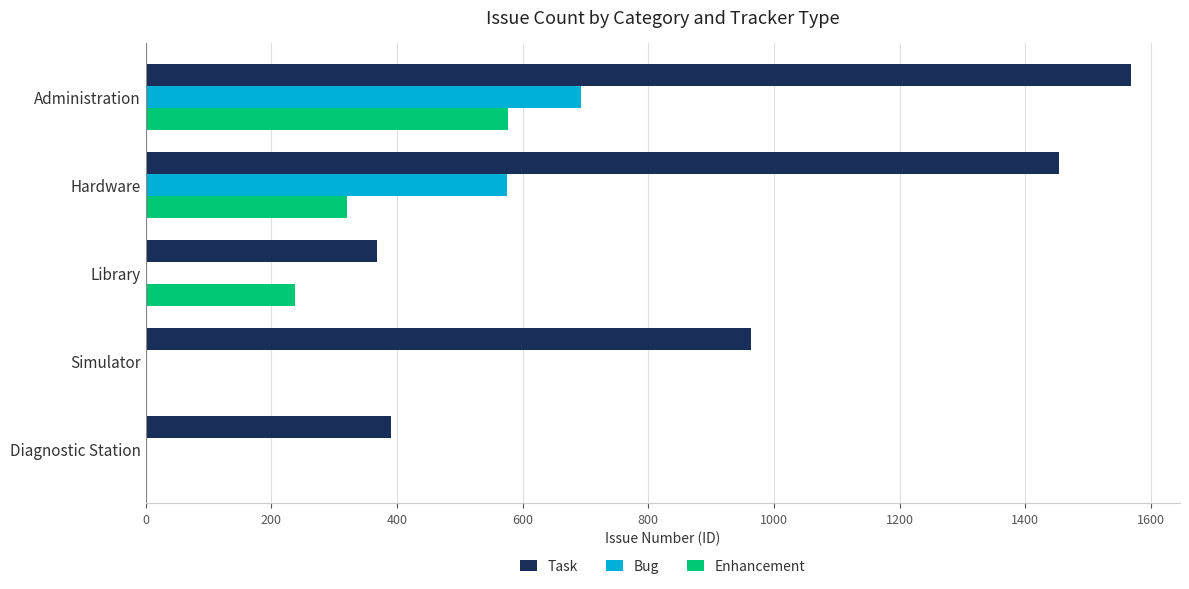

Is it true that Task equals 964 at Simulator?

True